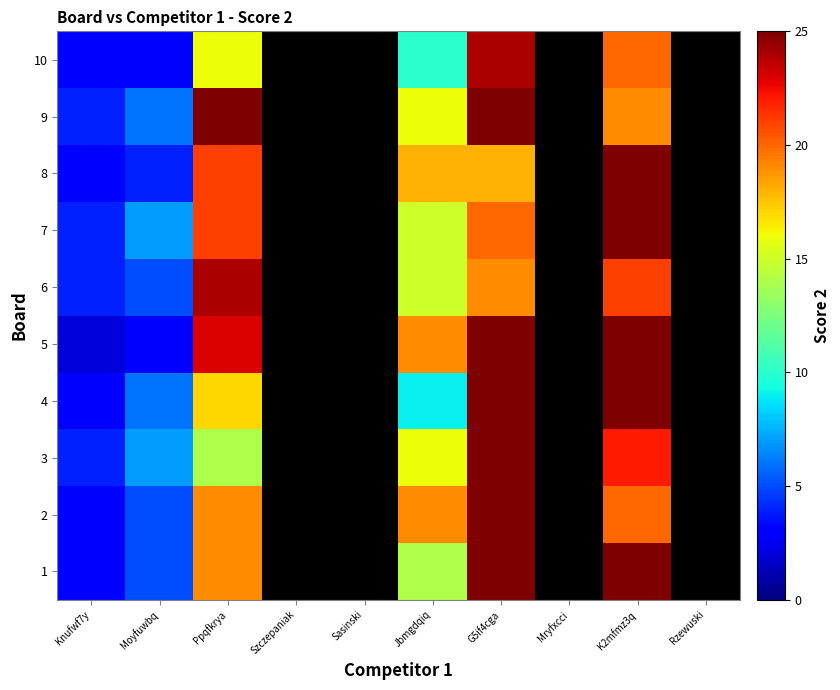

Reading right to left, transcribe all the data shown in this chart.

1: Rzewuski=0	K2mfmz3q=25	Mryfxcci=0	G5if4cga=25	Jbmgdqiq=14	Sasinski=0	Szczepaniak=0	Ppqfkrya=19	Moyfuwbq=5	Knufwf7y=3
2: Rzewuski=0	K2mfmz3q=20	Mryfxcci=0	G5if4cga=27	Jbmgdqiq=19	Sasinski=0	Szczepaniak=0	Ppqfkrya=19	Moyfuwbq=5	Knufwf7y=3
3: Rzewuski=0	K2mfmz3q=22	Mryfxcci=0	G5if4cga=28	Jbmgdqiq=16	Sasinski=0	Szczepaniak=0	Ppqfkrya=14	Moyfuwbq=7	Knufwf7y=4
4: Rzewuski=0	K2mfmz3q=28	Mryfxcci=0	G5if4cga=28	Jbmgdqiq=9	Sasinski=0	Szczepaniak=0	Ppqfkrya=17	Moyfuwbq=6	Knufwf7y=3
5: Rzewuski=0	K2mfmz3q=32	Mryfxcci=0	G5if4cga=26	Jbmgdqiq=19	Sasinski=0	Szczepaniak=0	Ppqfkrya=23	Moyfuwbq=3	Knufwf7y=2
6: Rzewuski=0	K2mfmz3q=21	Mryfxcci=0	G5if4cga=19	Jbmgdqiq=15	Sasinski=0	Szczepaniak=0	Ppqfkrya=24	Moyfuwbq=5	Knufwf7y=4
7: Rzewuski=0	K2mfmz3q=30	Mryfxcci=0	G5if4cga=20	Jbmgdqiq=15	Sasinski=0	Szczepaniak=0	Ppqfkrya=21	Moyfuwbq=7	Knufwf7y=4
8: Rzewuski=0	K2mfmz3q=31	Mryfxcci=0	G5if4cga=18	Jbmgdqiq=18	Sasinski=0	Szczepaniak=0	Ppqfkrya=21	Moyfuwbq=4	Knufwf7y=3
9: Rzewuski=0	K2mfmz3q=19	Mryfxcci=0	G5if4cga=31	Jbmgdqiq=16	Sasinski=0	Szczepaniak=0	Ppqfkrya=25	Moyfuwbq=6	Knufwf7y=4
10: Rzewuski=0	K2mfmz3q=20	Mryfxcci=0	G5if4cga=24	Jbmgdqiq=10	Sasinski=0	Szczepaniak=0	Ppqfkrya=16	Moyfuwbq=3	Knufwf7y=3